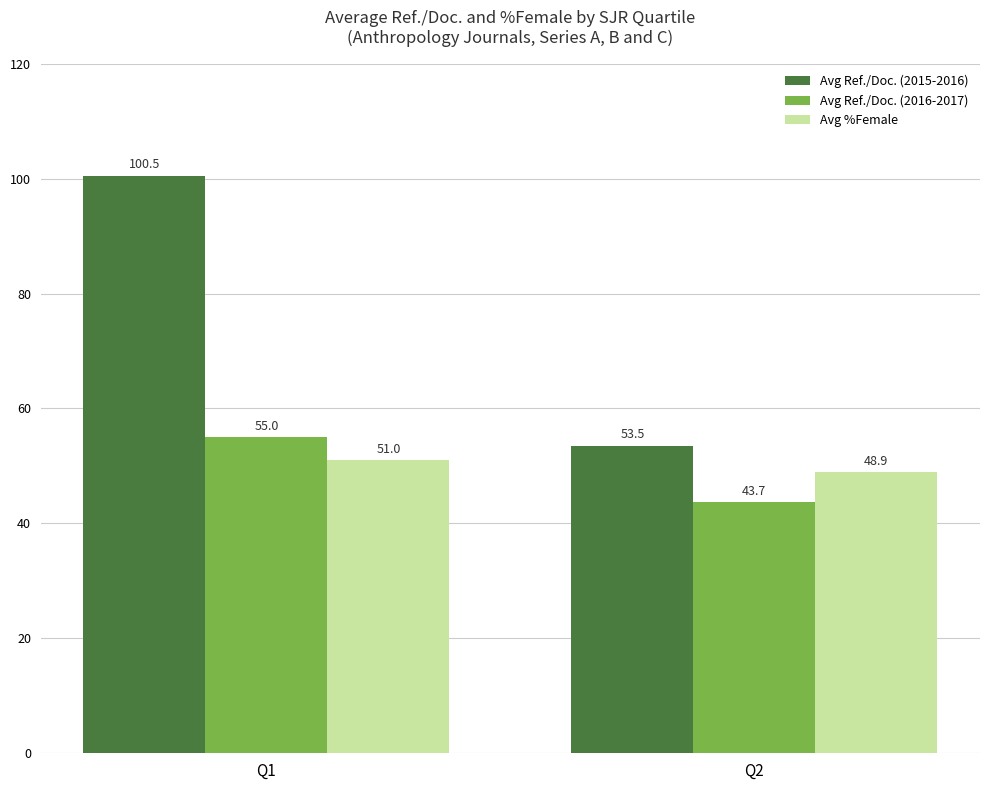

Where is Avg %Female nearest to the value 49?

Q2